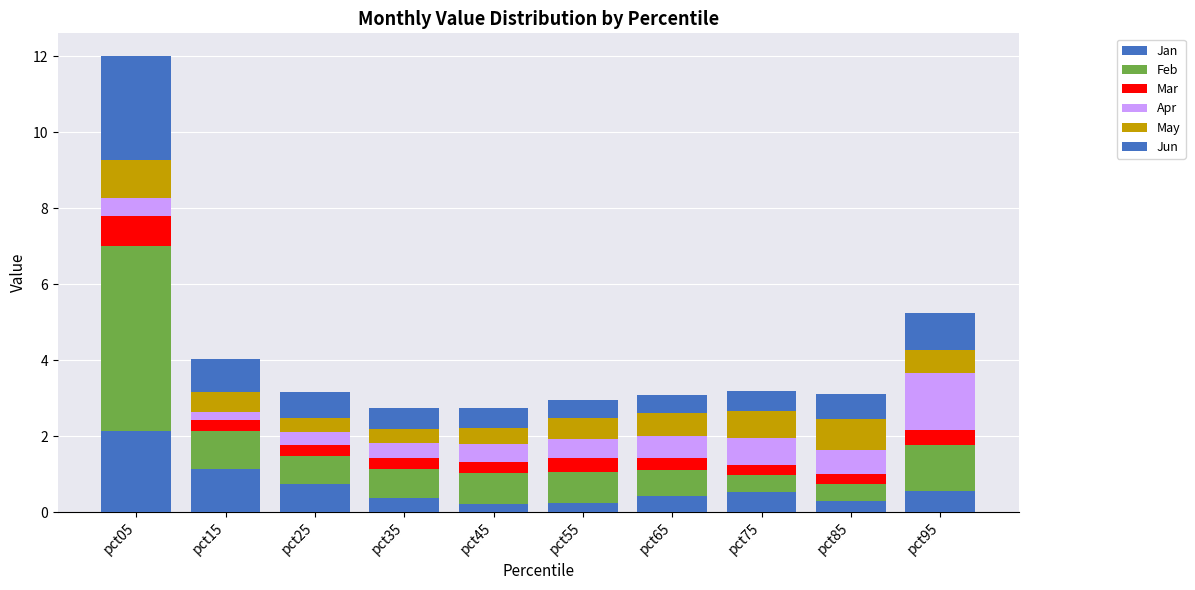

Which series has the widest spread of values?

Feb